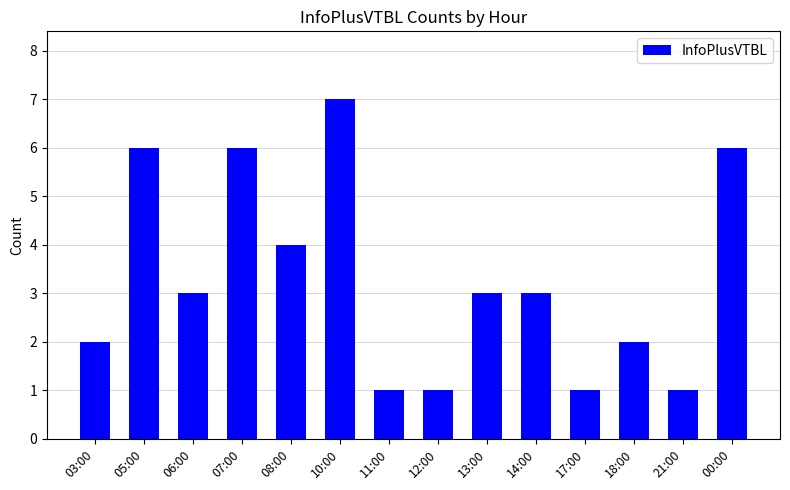

What is the average value?

3